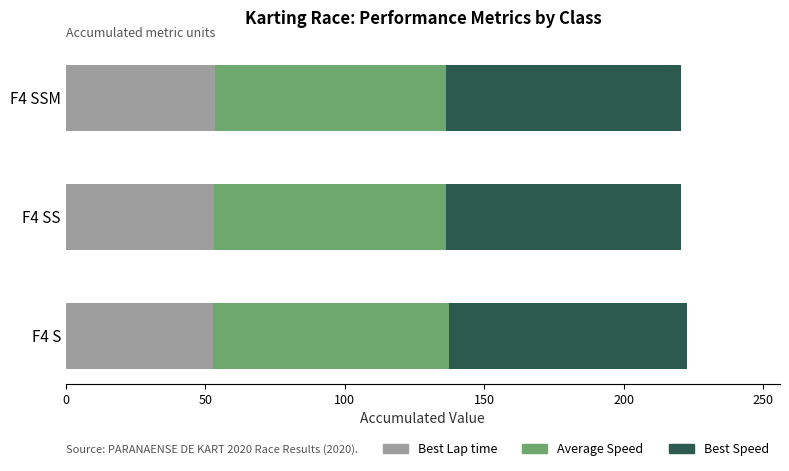

What is the average value of the Best Lap time series?

53.2